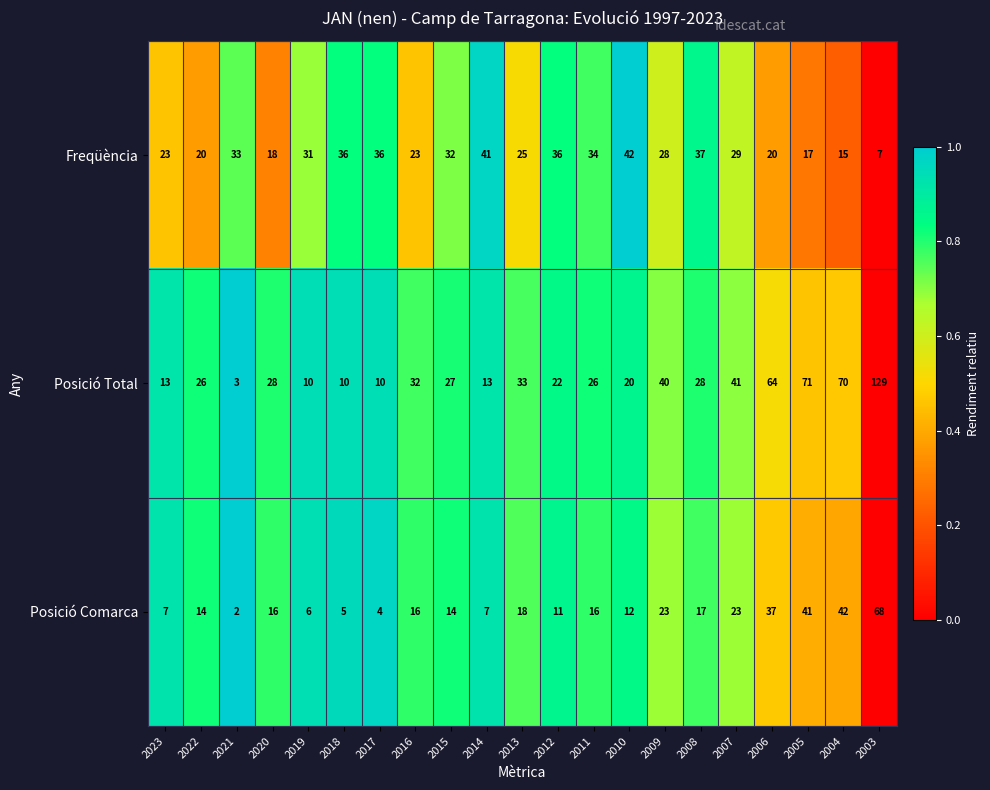

What is the approximate value of Freqüència at 2017?

36